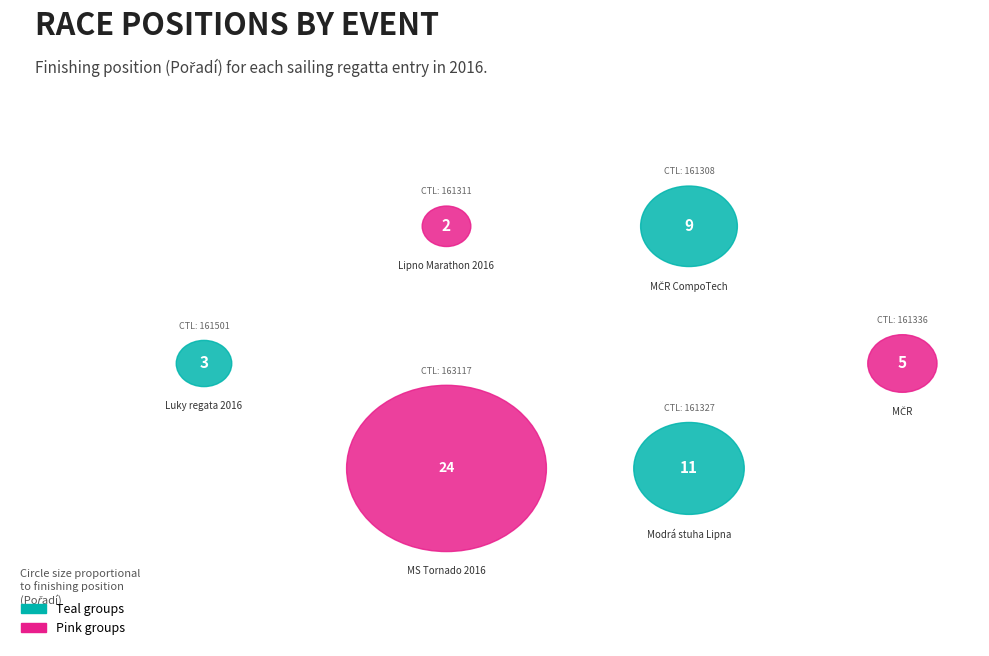

To the nearest percent, what portion does 161308 represent?

17%